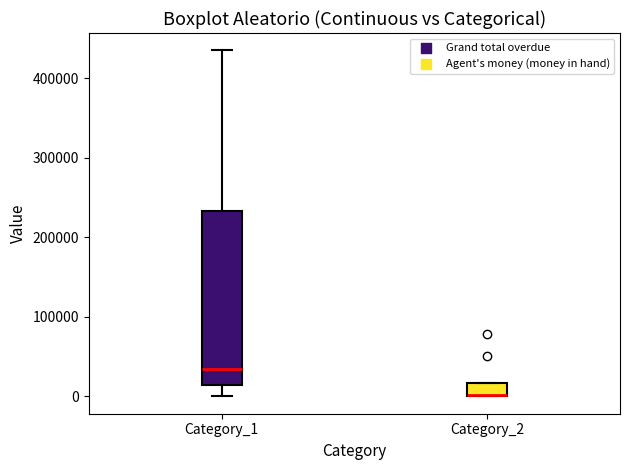

Reading left to right, transcribe this box plot: for each box, give where its median line is, the range the box spans, and where its two whiskers end, as read against the y-axis. The values are not printed on the chart, so give them approximately, as read against the axis.

Category_1: median 30000, box 10000 to 230000, whiskers 0 to 430000
Category_2: median 0 (drawn on the box's lower edge), box 0 to 20000, whiskers 0 to 20000